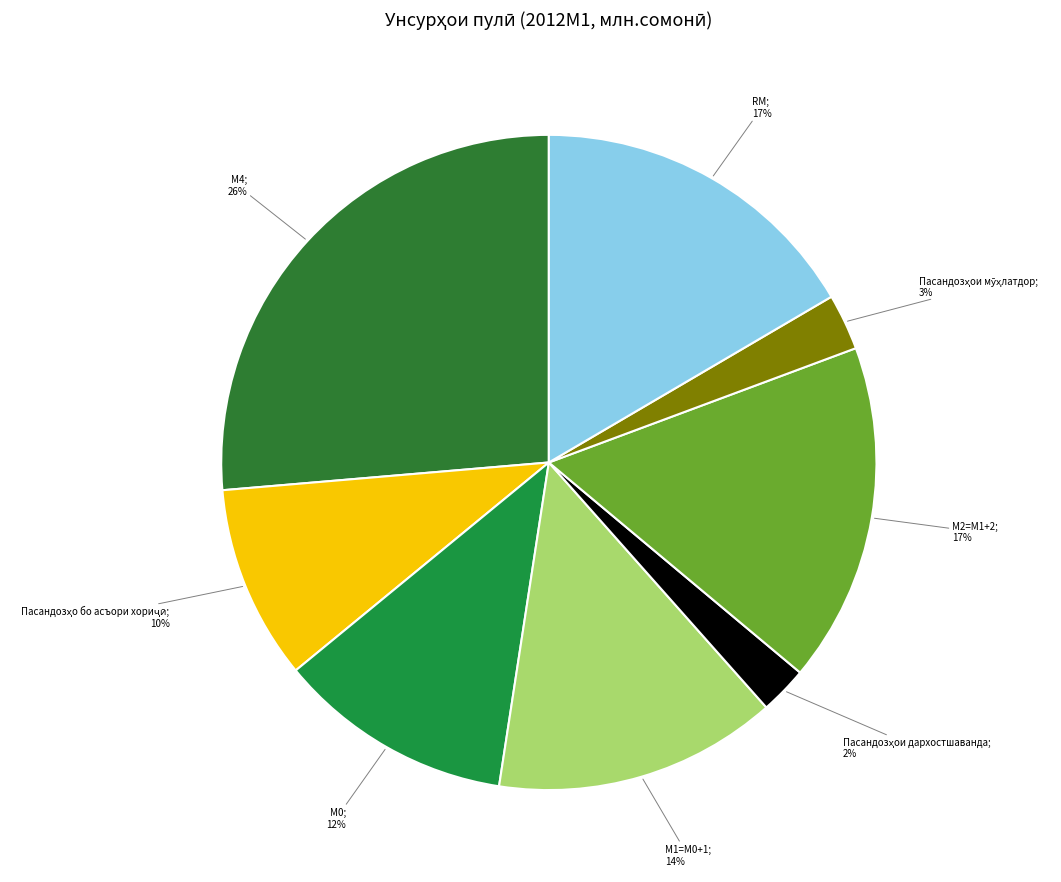

What is the largest slice in the pie chart?

М4 (Нишондиҳандаи васеи ҳаҷми пул)